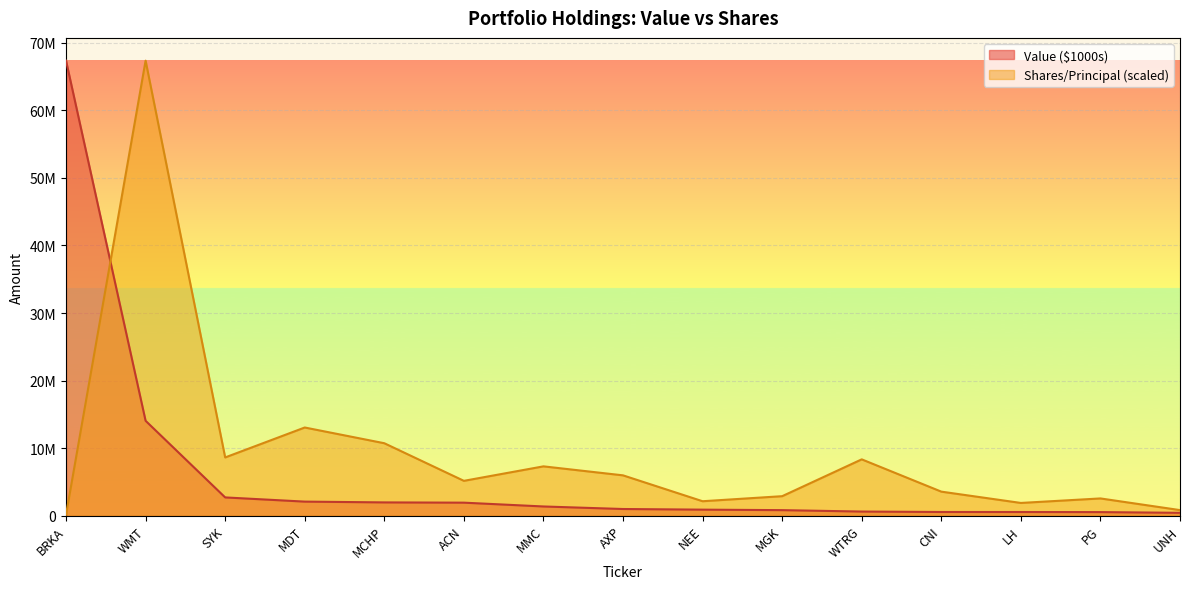

Rank the series by their average value, from highest to lowest.

Shares/Principal (scaled), Value ($1000s)